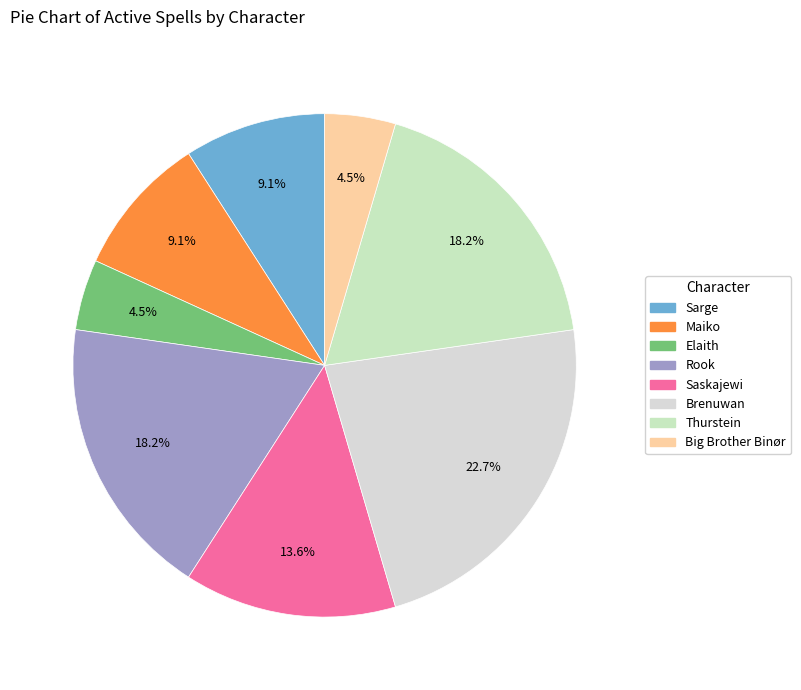

Approximately how many times larger is the value at Maiko compared to Saskajewi?

0.7